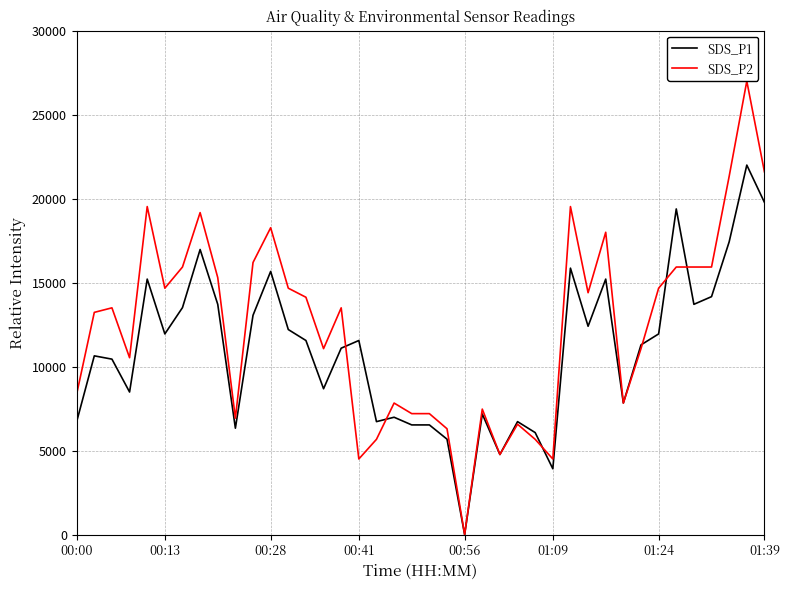

What is the maximum value shown in the chart?

27000.0